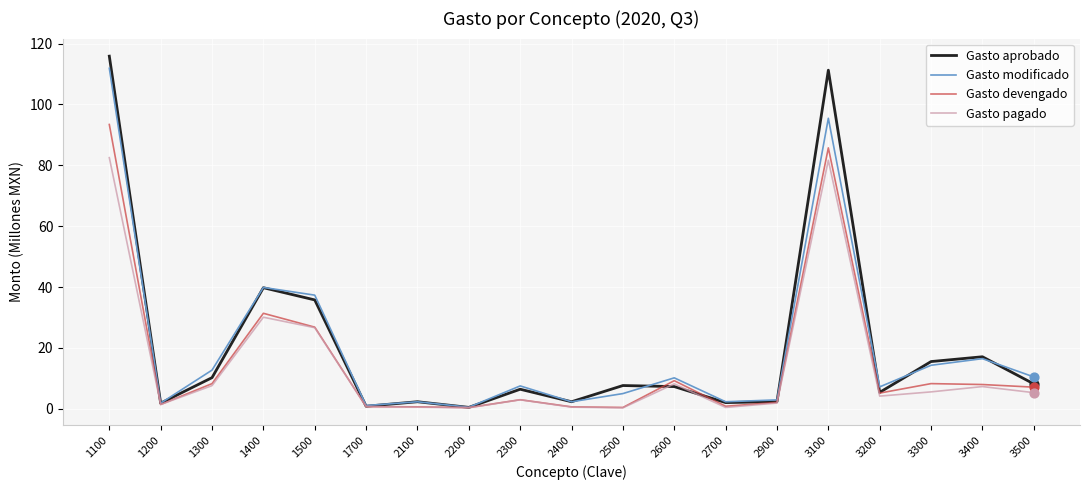

What is the spread (max minus min) of values at 1500?

10.7